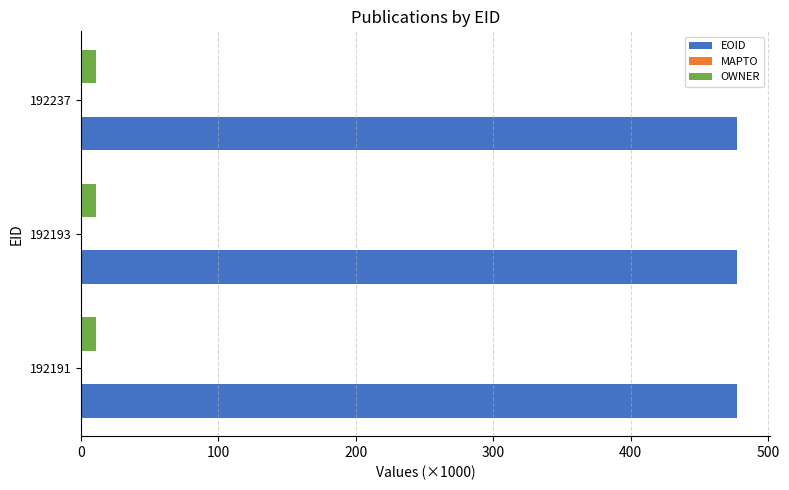

Rank the series at 192193 from highest to lowest value.

EOID, OWNER